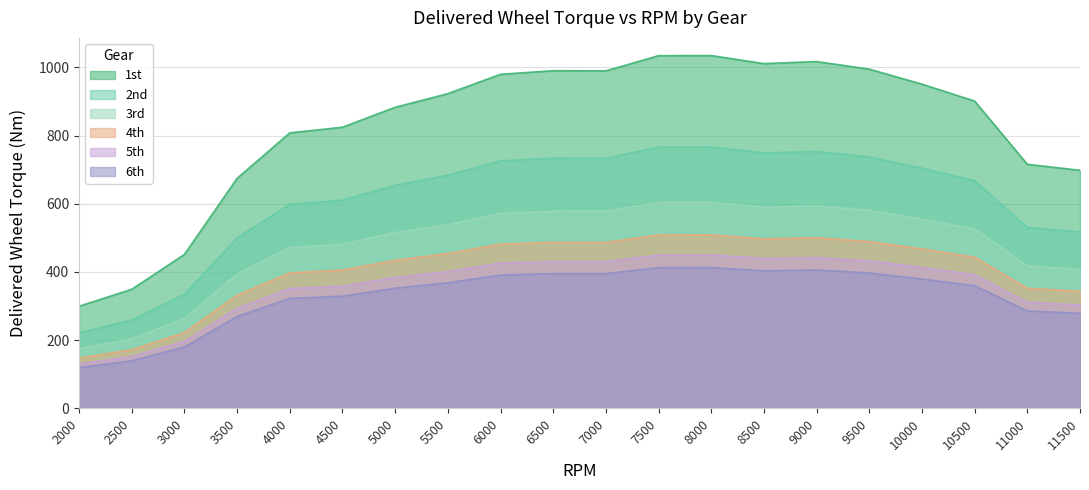

At which category does 2nd reach its first local peak?

6500